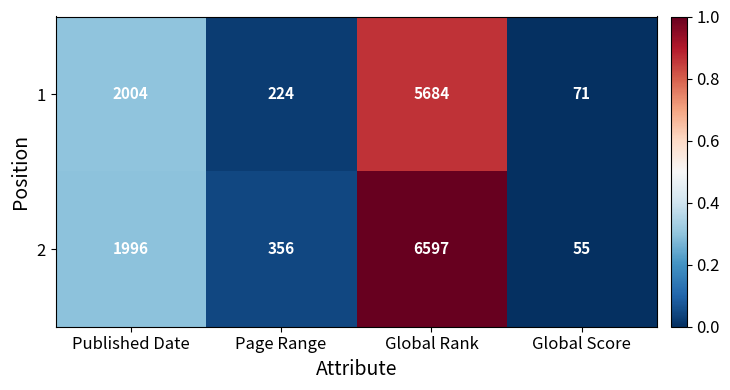

Reading right to left, transcribe all the data shown in this chart.

1: Global Score=71	Global Rank=5684	Page Range=224	Published Date=2004
2: Global Score=55	Global Rank=6597	Page Range=356	Published Date=1996